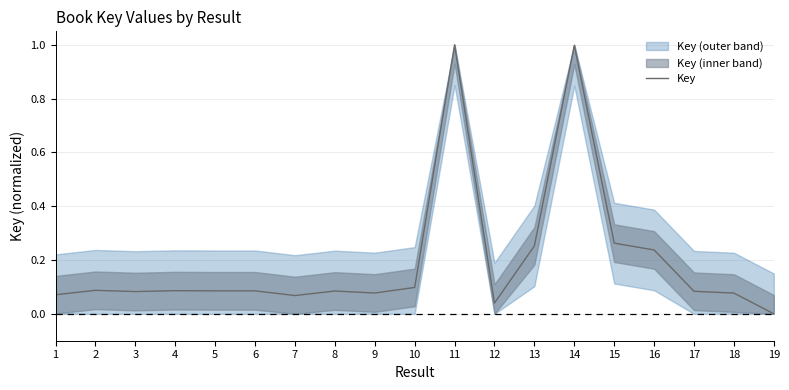

What is the sum of the values at 6 and 5?

0.2